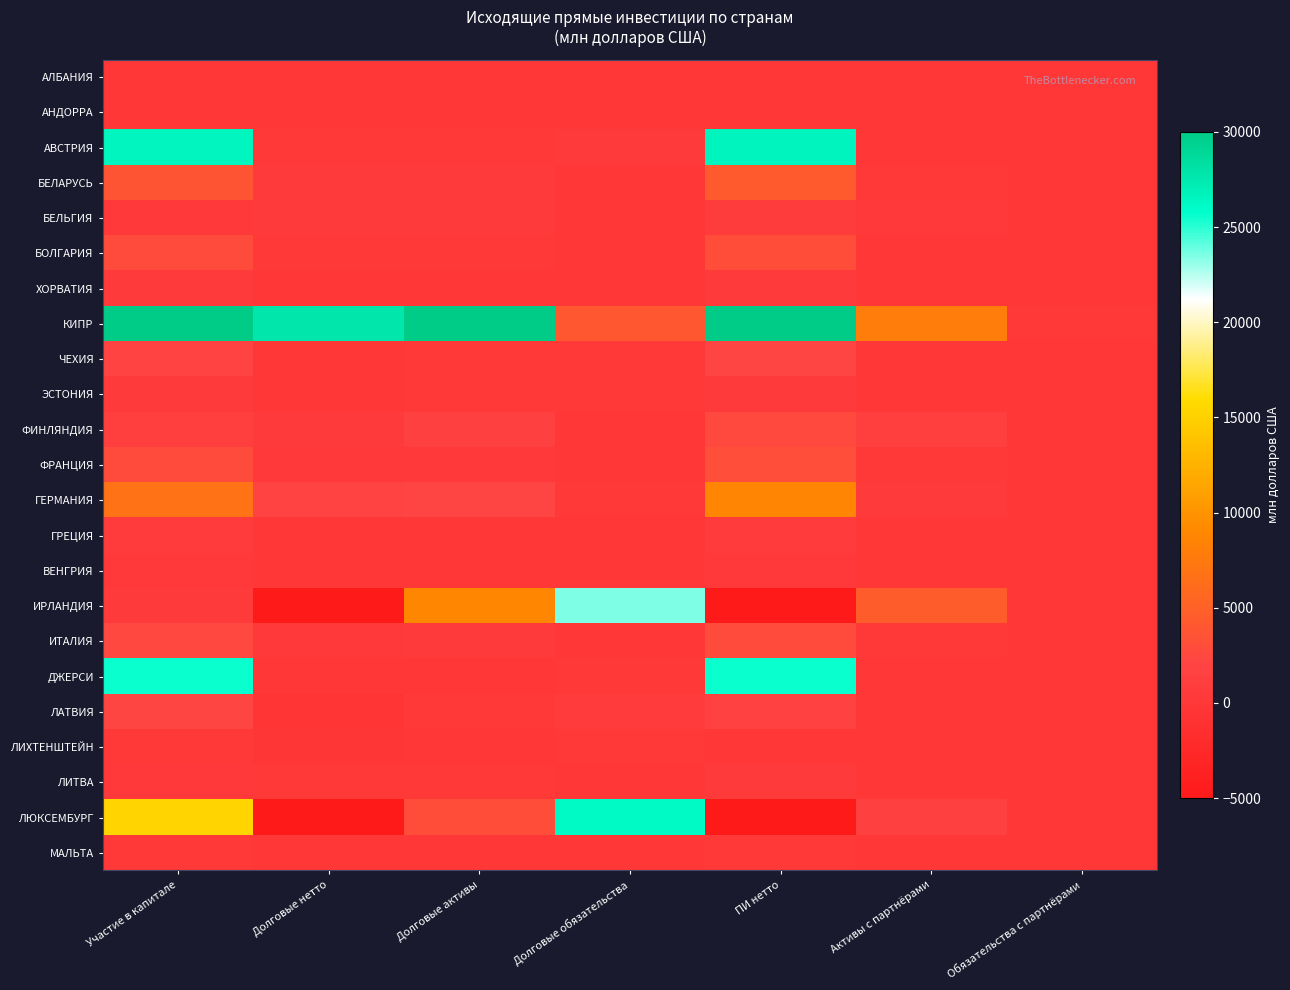

List the series in order of their peak value, lowest first.

АЛБАНИЯ, АНДОРРА, МАЛЬТА, ЛИХТЕНШТЕЙН, ВЕНГРИЯ, ЛИТВА, ЭСТОНИЯ, ХОРВАТИЯ, ГРЕЦИЯ, БЕЛЬГИЯ, ЧЕХИЯ, ЛАТВИЯ, ФИНЛЯНДИЯ, ИТАЛИЯ, БОЛГАРИЯ, ФРАНЦИЯ, БЕЛАРУСЬ, ГЕРМАНИЯ, ИРЛАНДИЯ, ДЖЕРСИ, ЛЮКСЕМБУРГ, АВСТРИЯ, КИПР